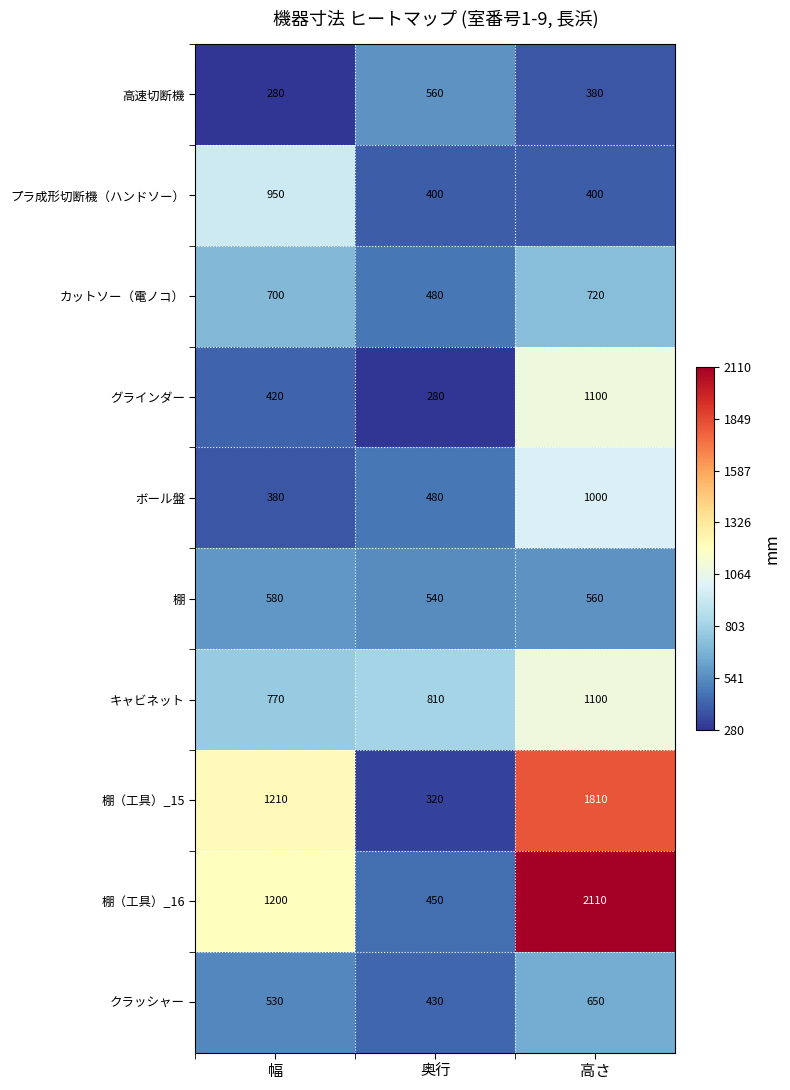

What is the approximate value of 棚（工具）_15 at 幅, to the nearest 100?

1200